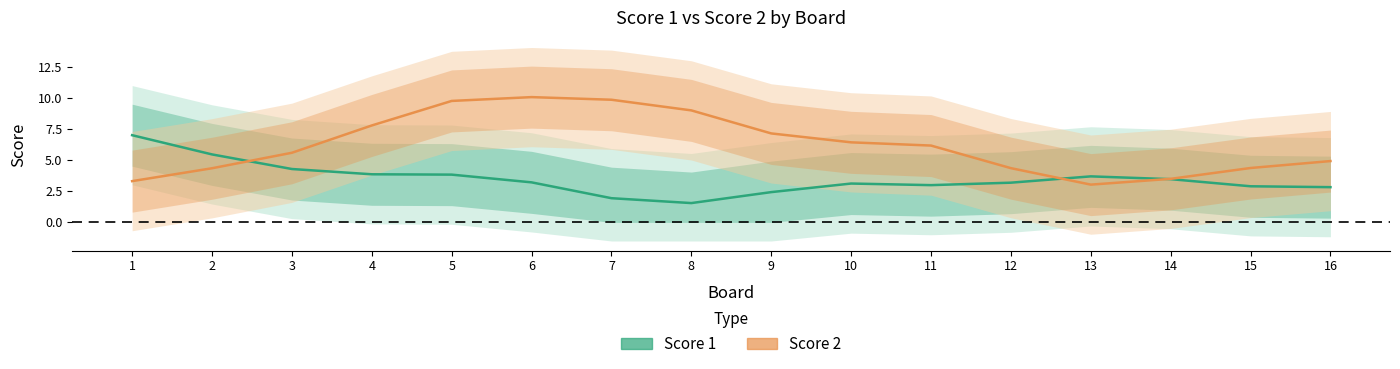

How many data points in Score 2 are less than 6?

8